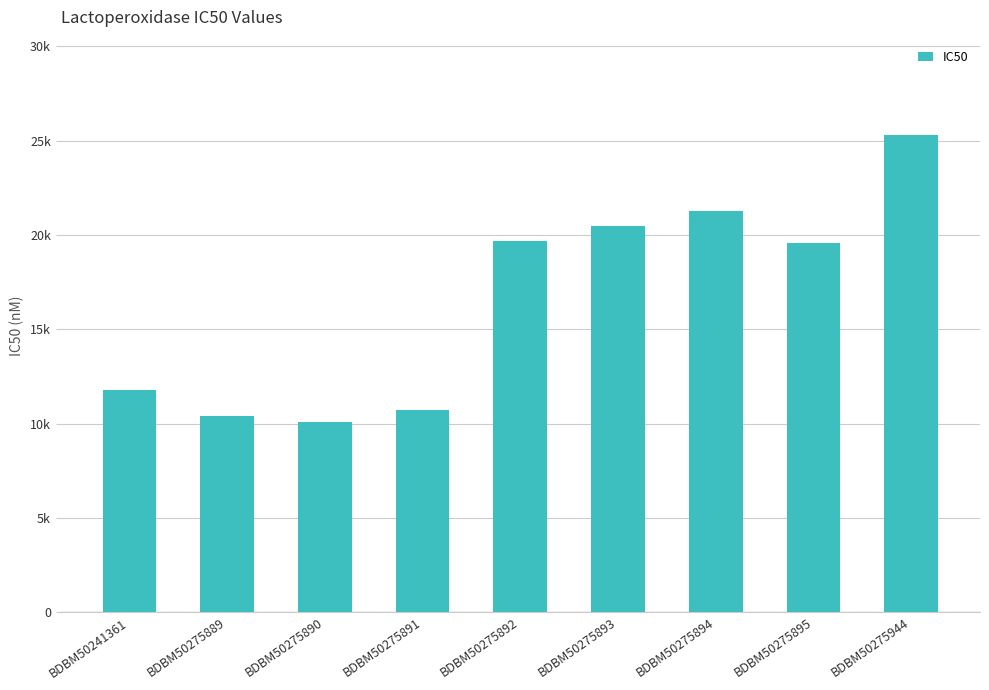

What is the value of the 8th bar from the left?

19600